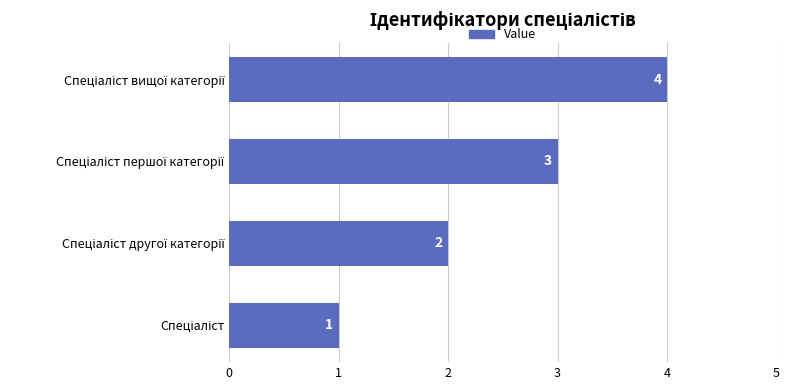

How many bars are there in total?

4